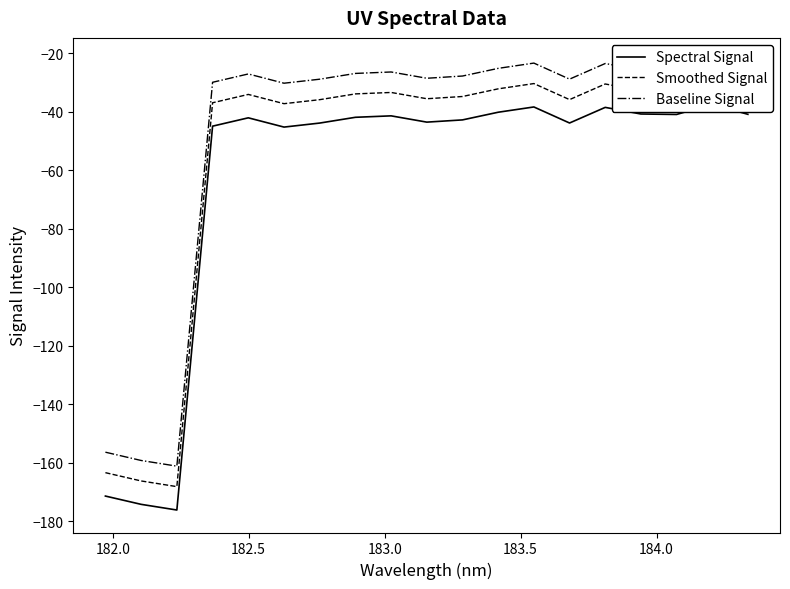

Which series has the largest total across all categories?

Baseline Signal